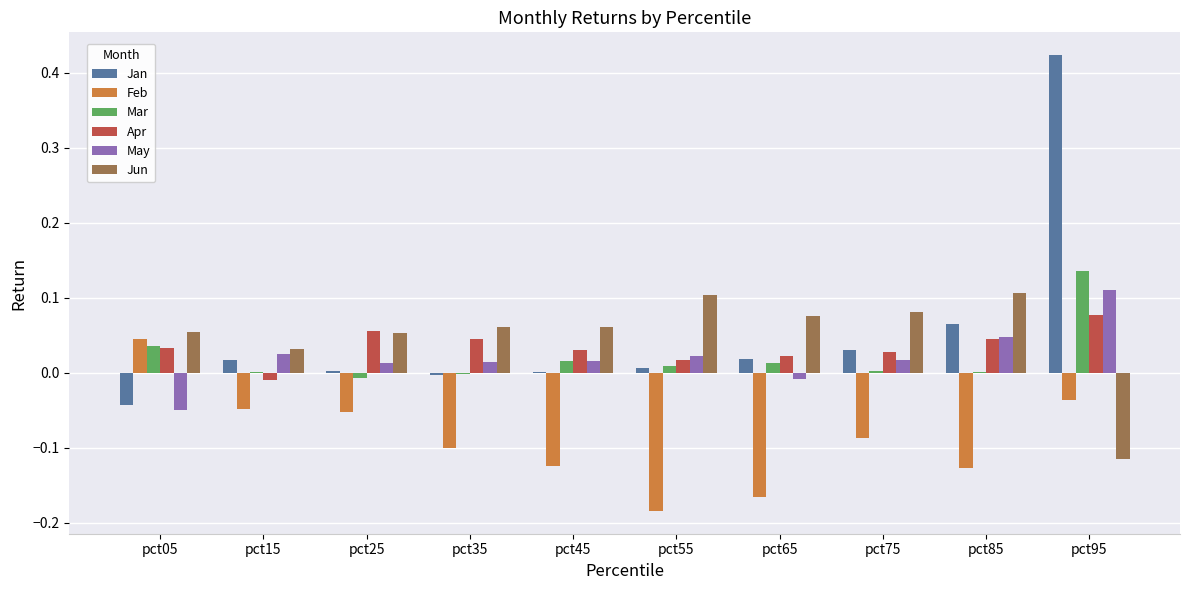

Which label corresponds to the largest value in the chart?

pct95